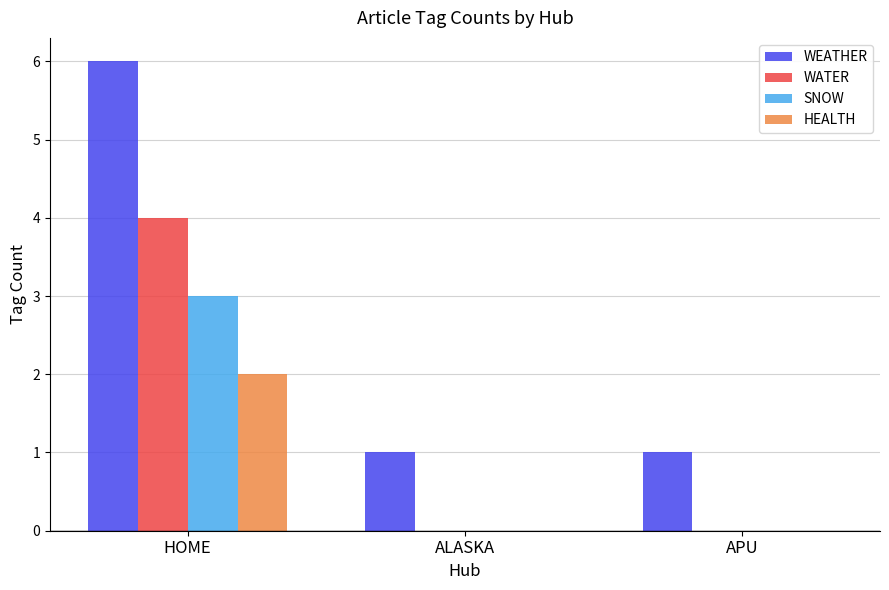

Is the value of WEATHER at HOME greater than the value of WATER at ALASKA?

Yes